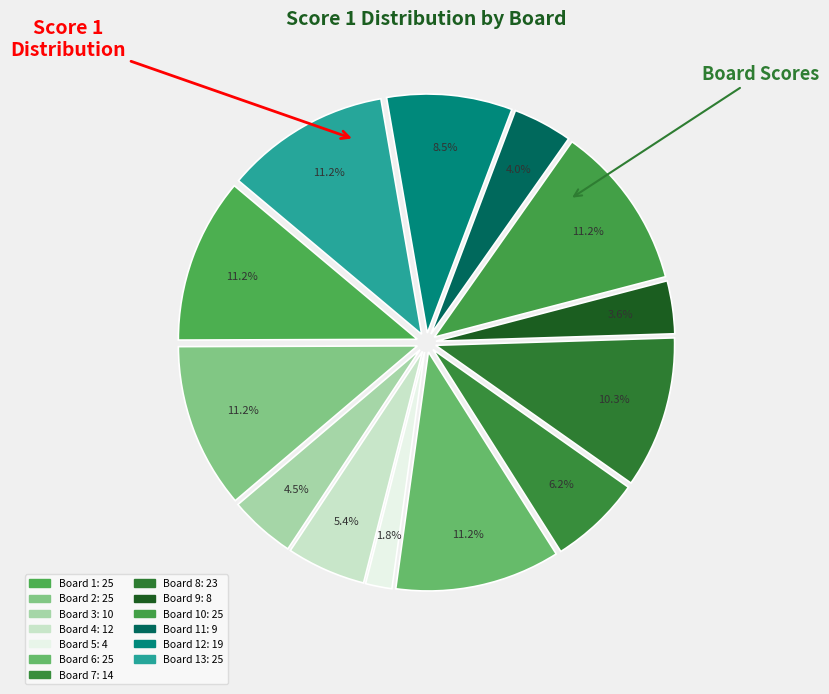

Which slice is the smallest?

Board 5